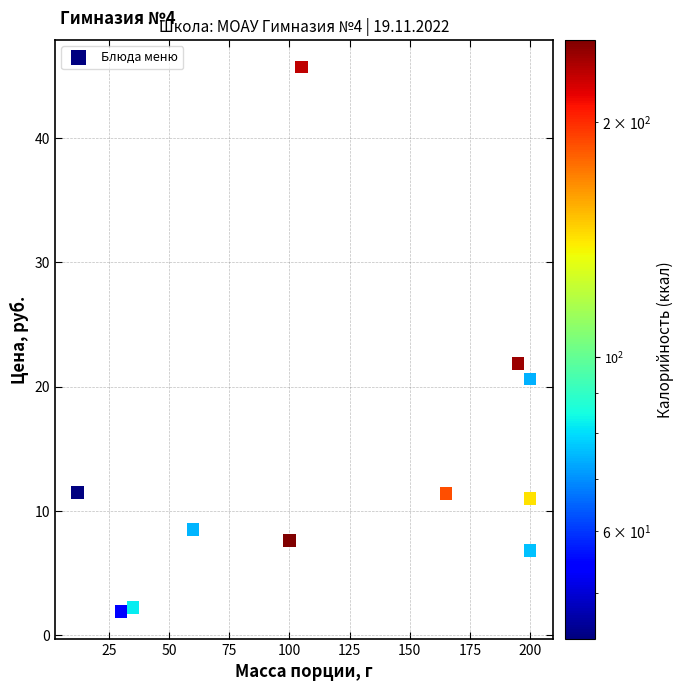

What Y value in the scatter plot is closest to 23?

21.9